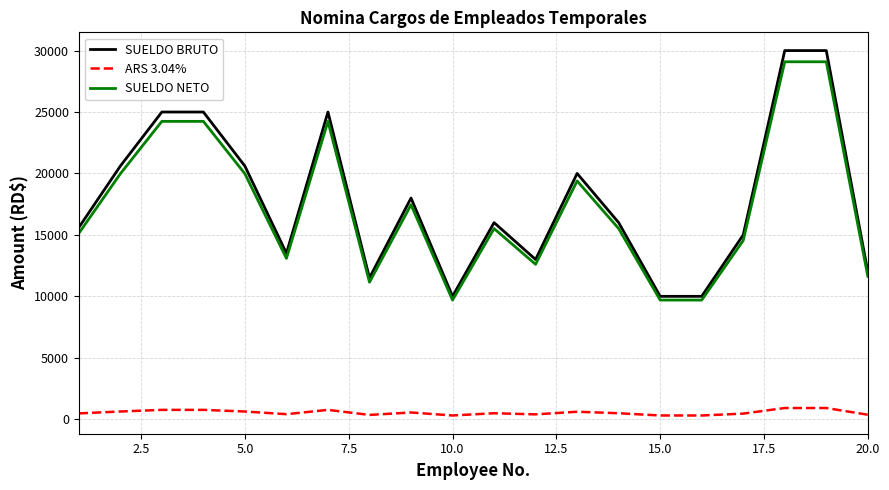

True or false: SUELDO NETO and ARS 3.04% cross at least once.

False